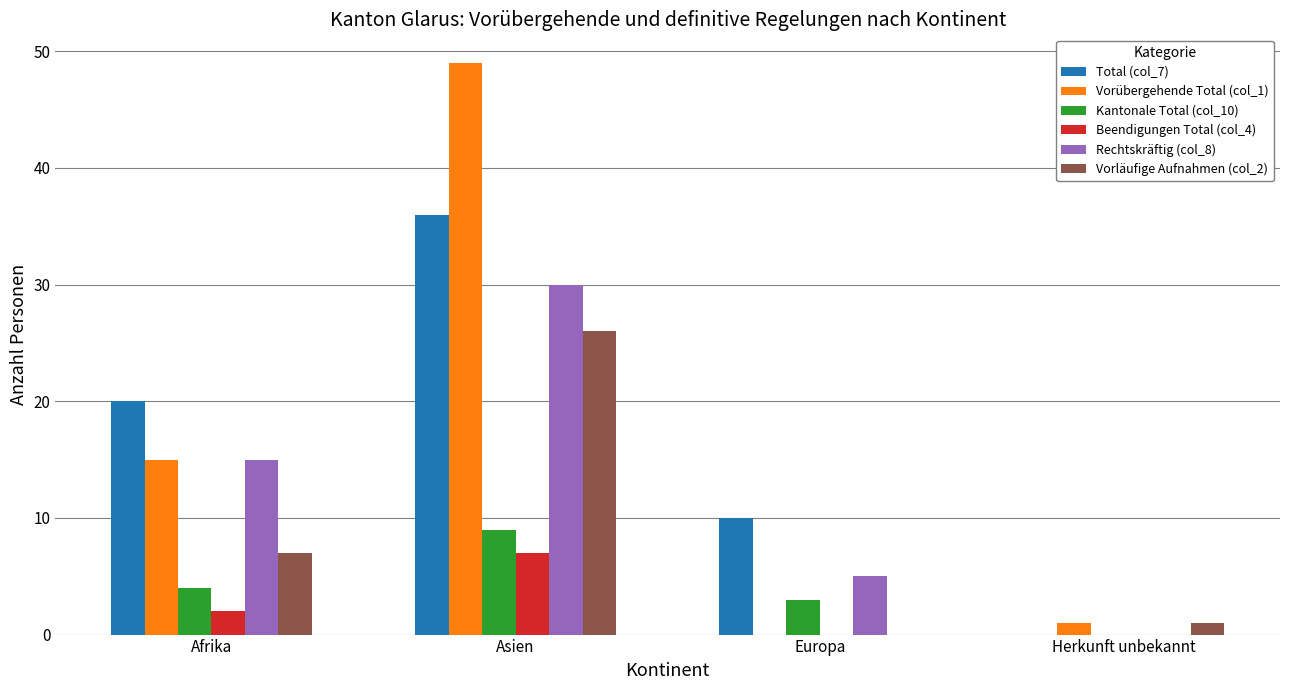

Reading left to right, extract all data points from this chart.

Total (col_7): Afrika=20	Asien=36	Europa=10	Herkunft unbekannt=0
Vorübergehende Total (col_1): Afrika=15	Asien=49	Europa=0	Herkunft unbekannt=1
Kantonale Total (col_10): Afrika=4	Asien=9	Europa=3	Herkunft unbekannt=0
Beendigungen Total (col_4): Afrika=2	Asien=7	Europa=0	Herkunft unbekannt=0
Rechtskräftig (col_8): Afrika=15	Asien=30	Europa=5	Herkunft unbekannt=0
Vorläufige Aufnahmen (col_2): Afrika=7	Asien=26	Europa=0	Herkunft unbekannt=1